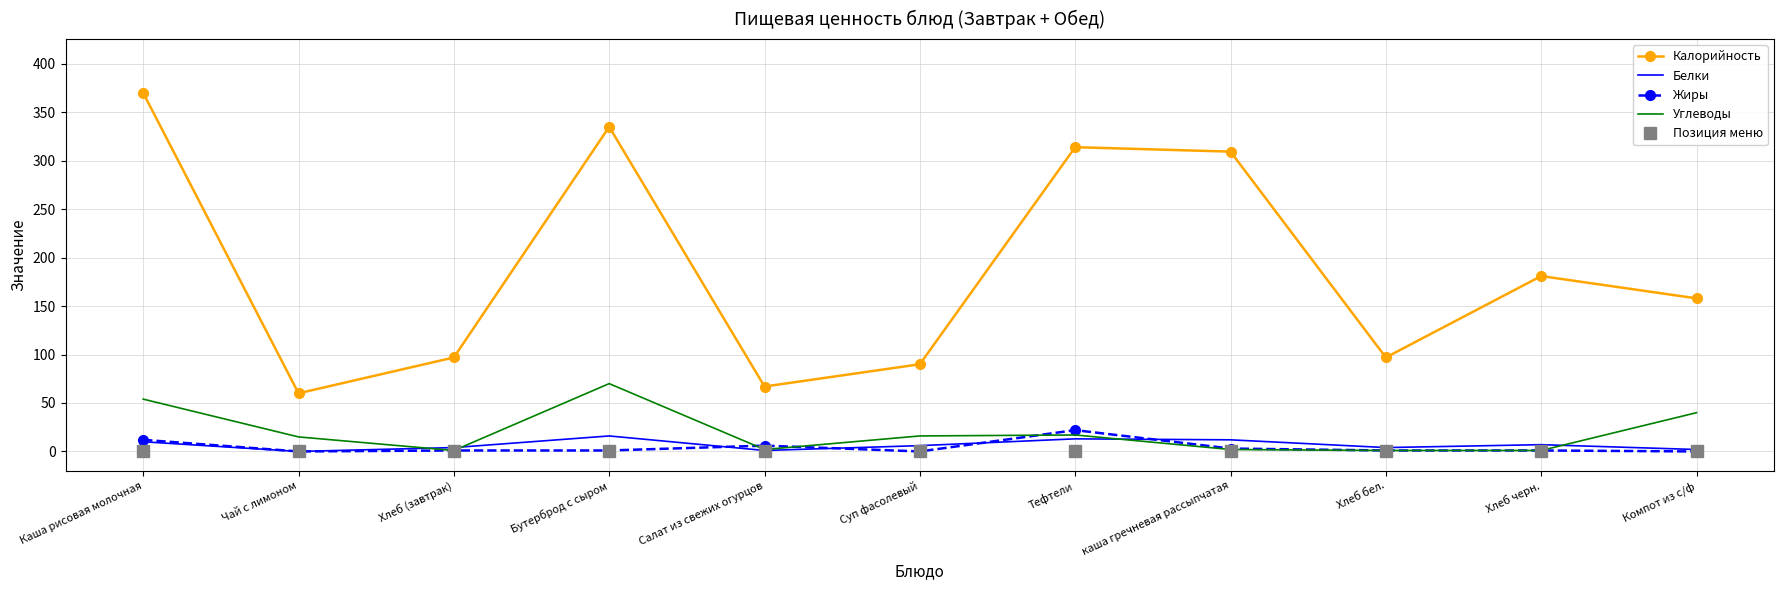

True or false: Жиры and Калорийность intersect in this chart.

False